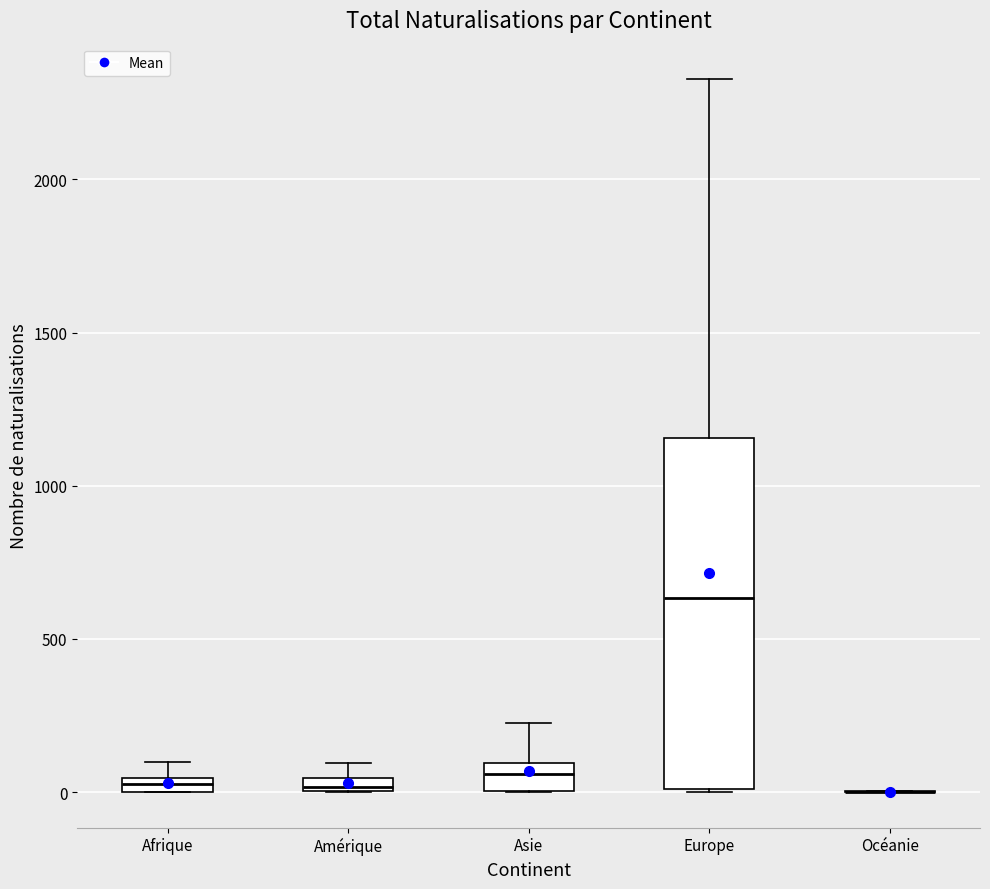

Which box is the tallest, from its lower edge to its upper edge?

Europe